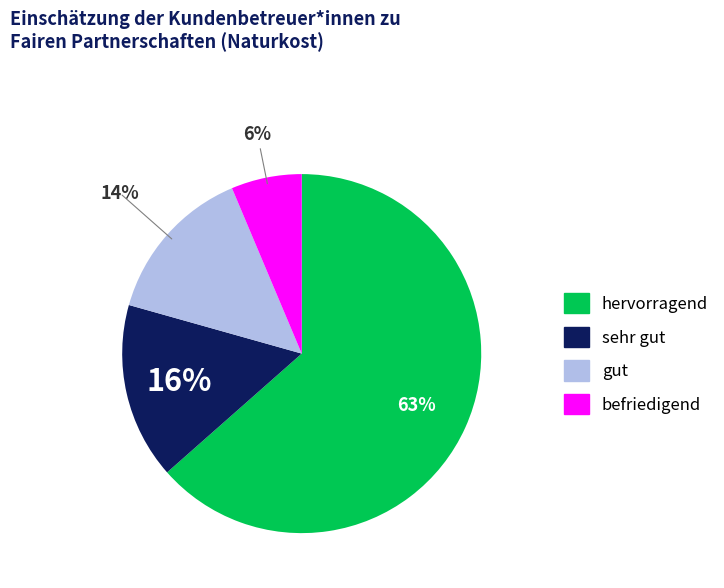

Does any single category account for the majority?

Yes